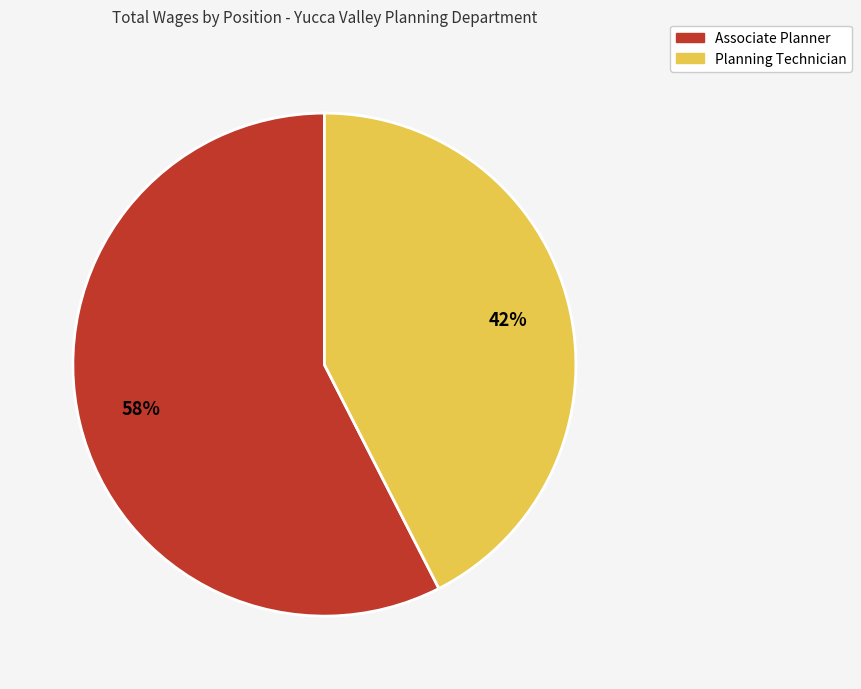

Approximately how many times larger is the value at Planning Technician compared to Associate Planner?

0.7